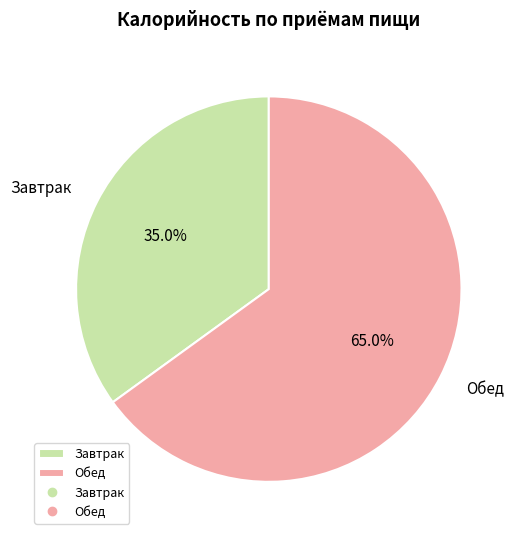

What is the ratio of the value at Обед to the value at Завтрак?

1.9